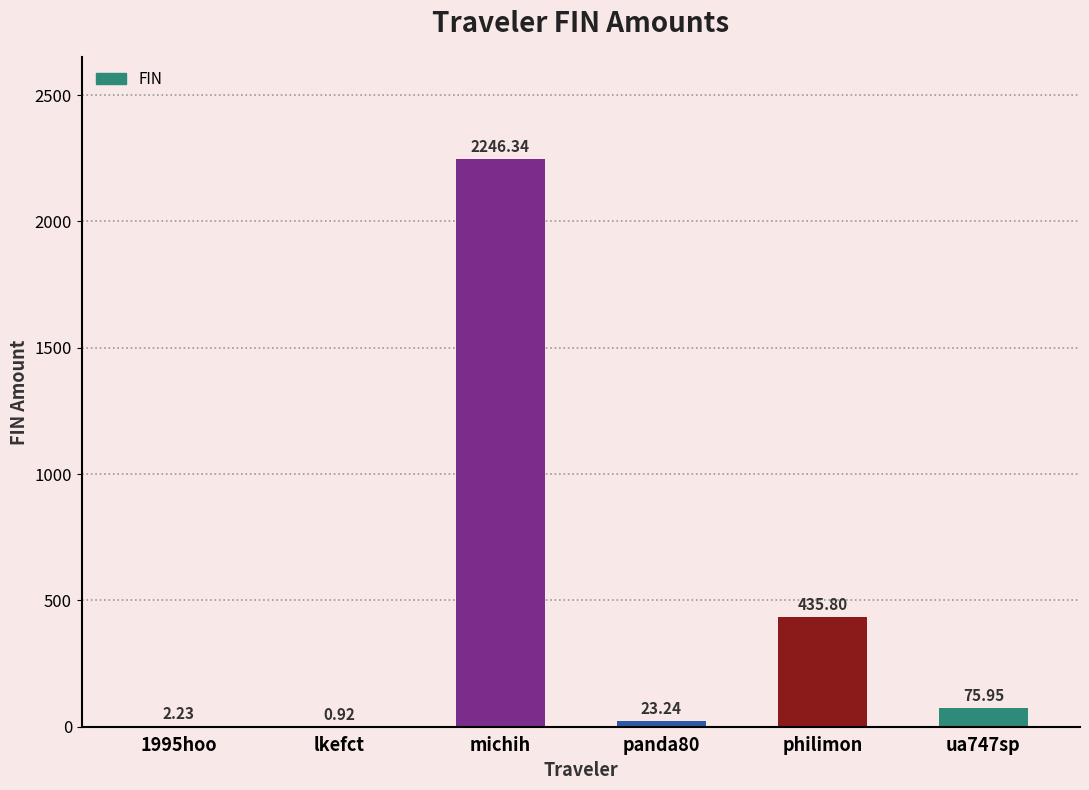

At which category does the chart reach its peak across all series?

michih